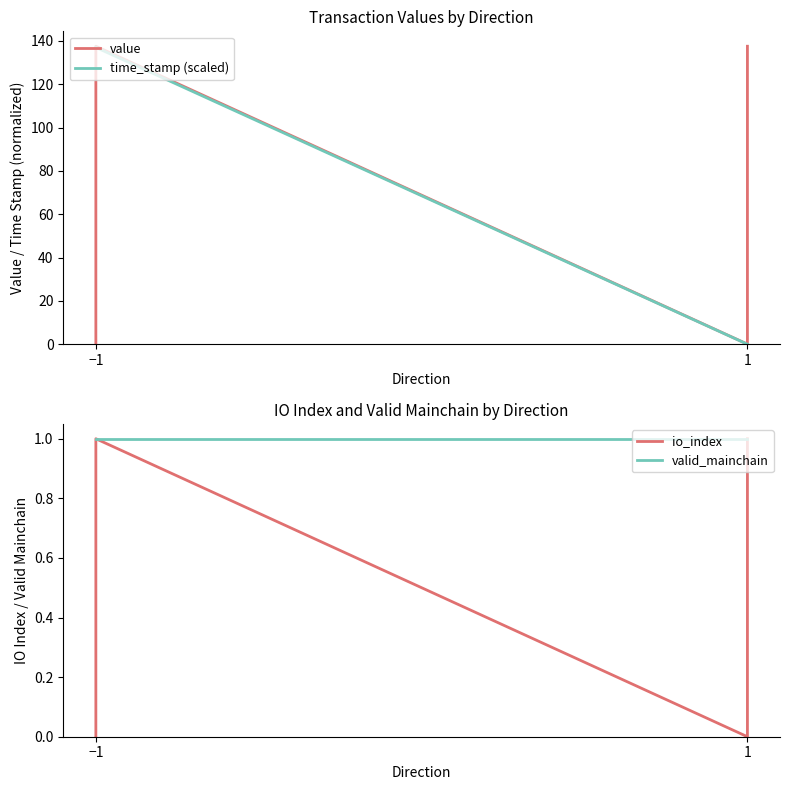

How many lines are shown in the chart?

4